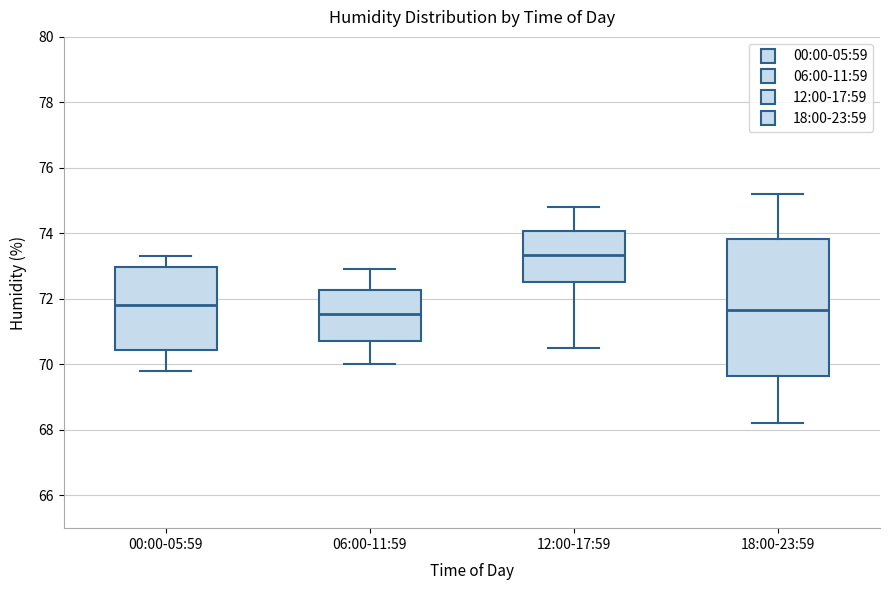

Which box's median line is the highest?

12:00-17:59